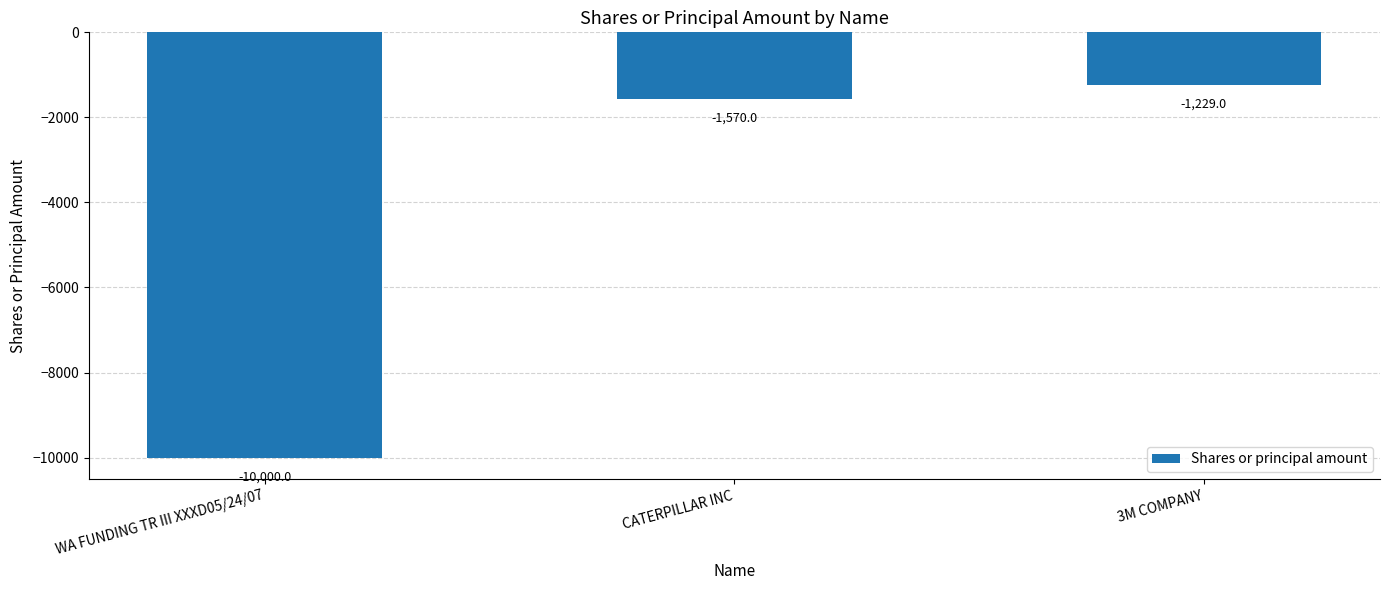

What position from the left is WA FUNDING TR III XXXD05/24/07?

1